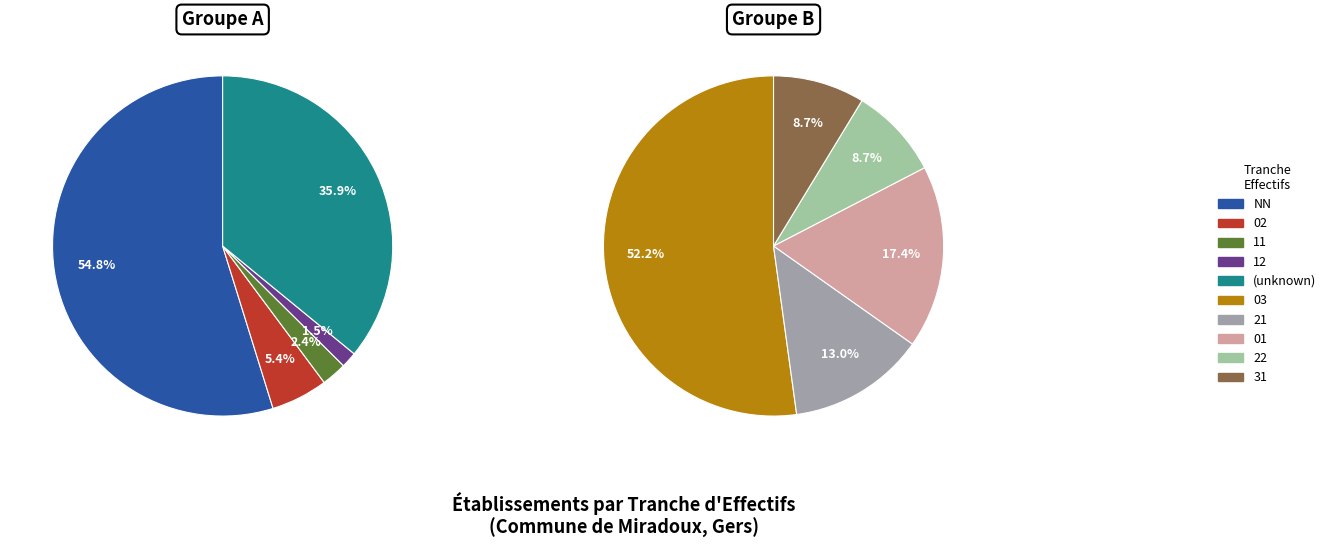

True or false: 31 accounts for 11% of the total.

False